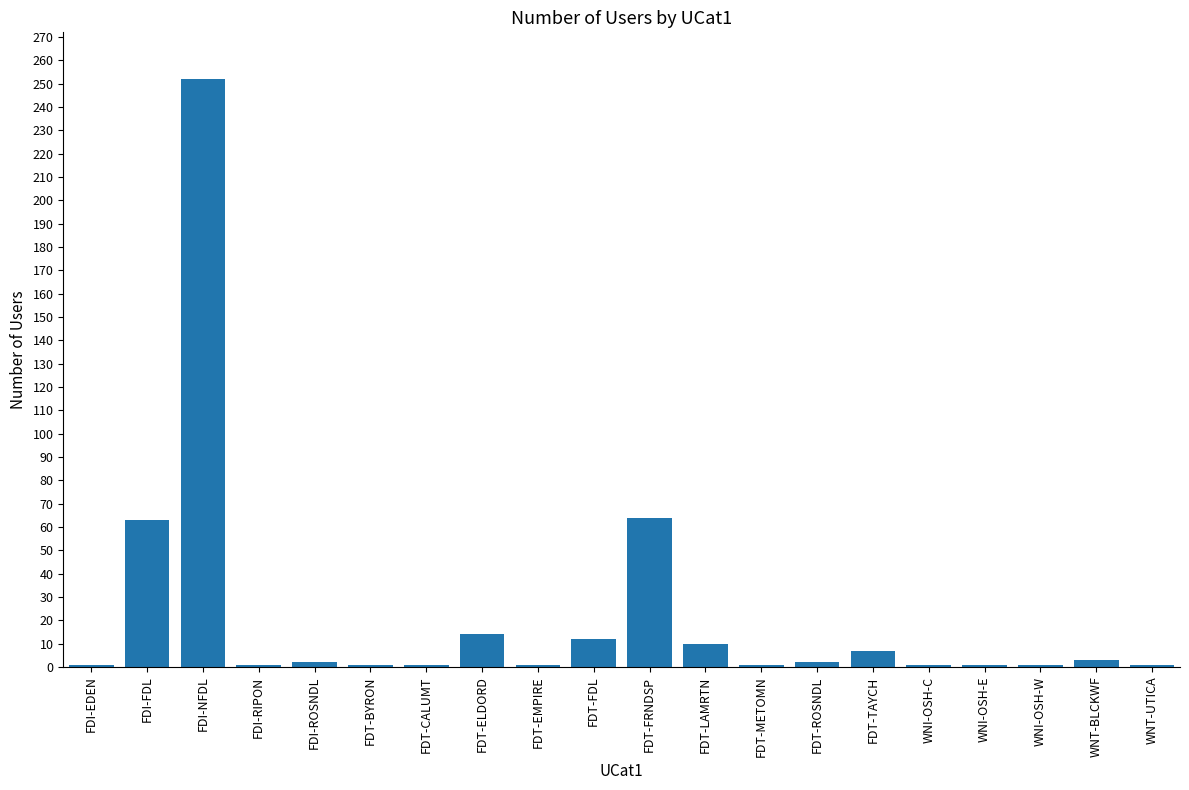

What is the value of the 19th bar from the left?

3